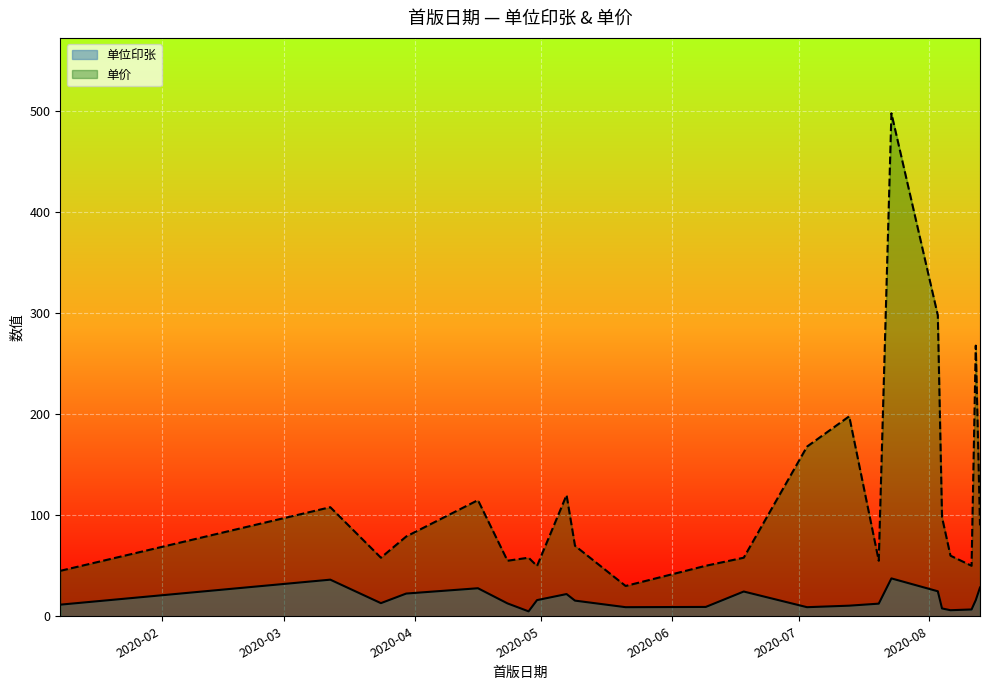

At which category does 单价 reach its first local peak?

2020-03-12